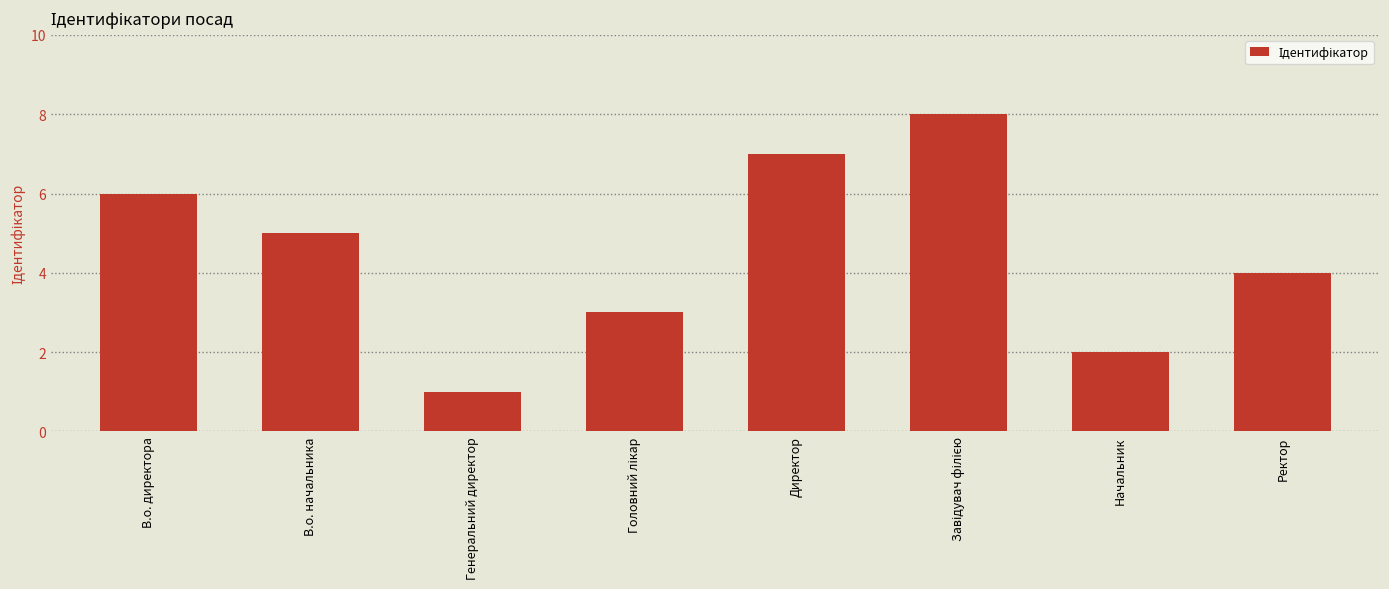

Reading left to right, what are all the values shown in this chart?

6	5	1	3	7	8	2	4